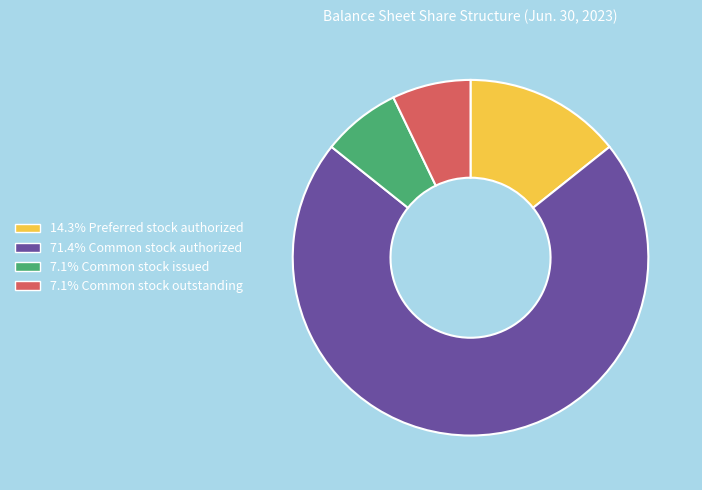

Is there any slice that represents more than half of the pie?

Yes